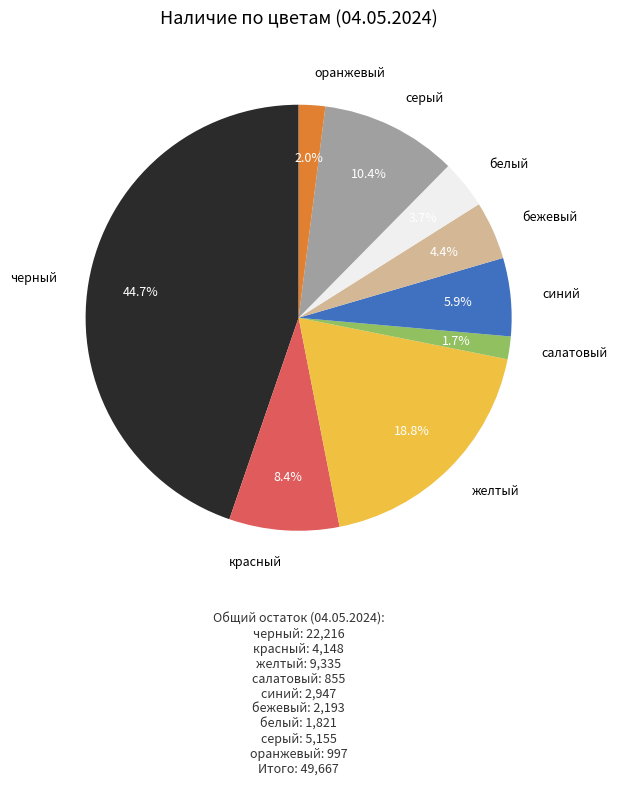

Is there a majority slice in this chart?

No